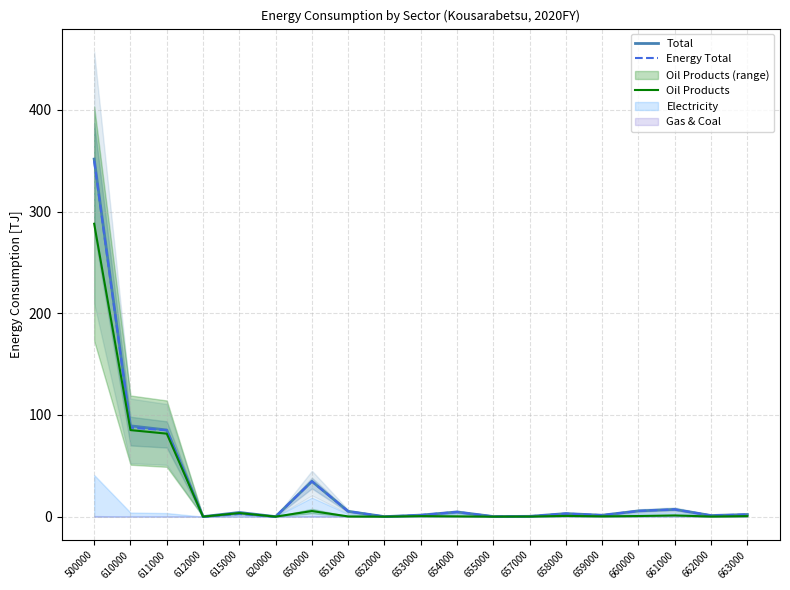

At which category is the sum across all series the highest?

500000